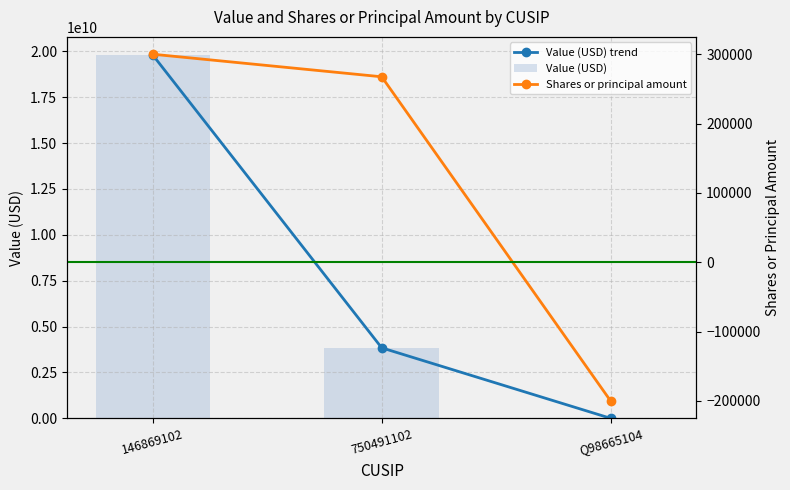

What is the label of the 2nd bar from the right?

750491102